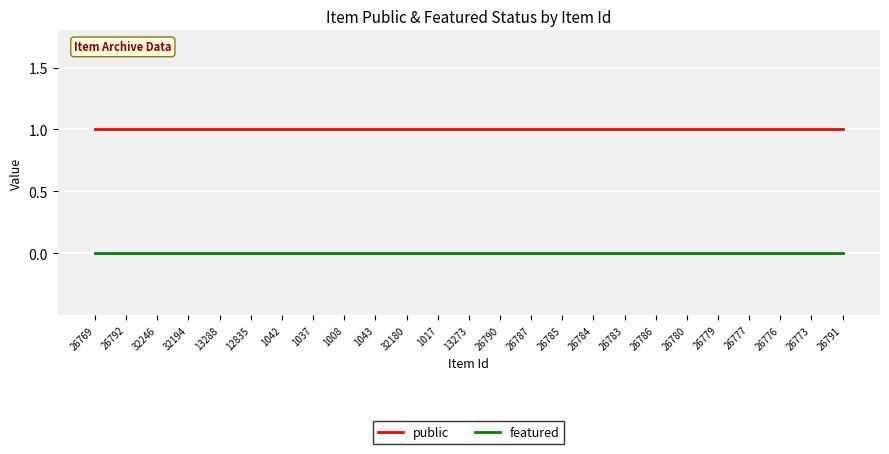

What position from the right is 26790?

12